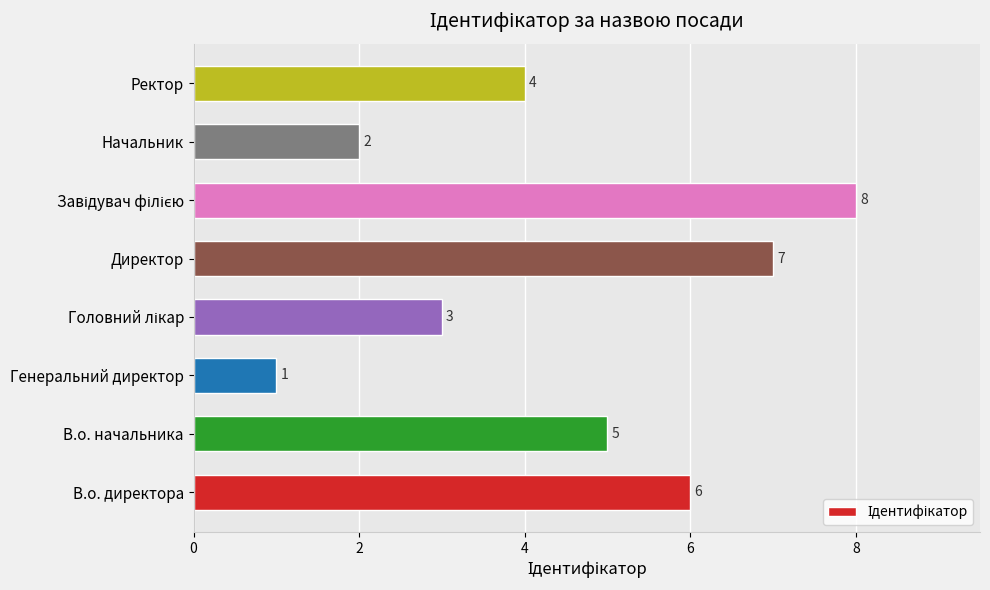

The value at Директор is 7. True or false?

True